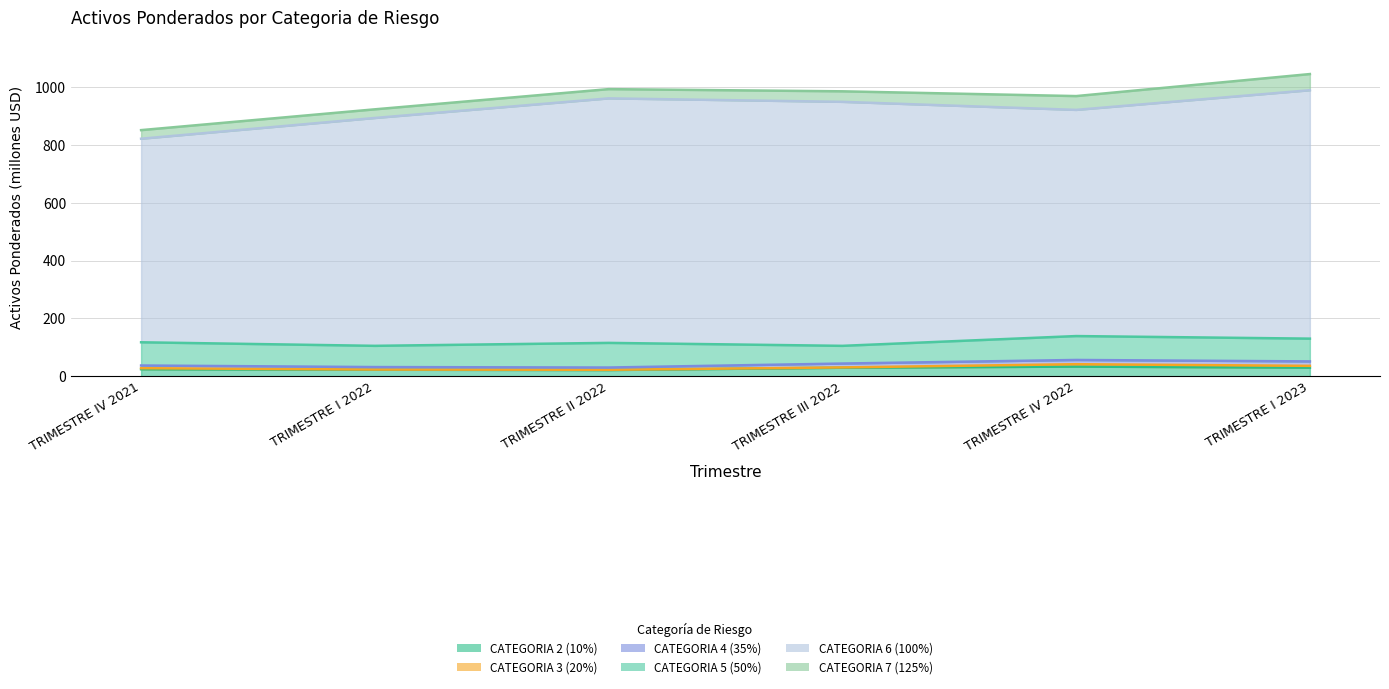

What is the difference between the second highest and second lowest values in the CATEGORIA 2 (10%) series?

7.1